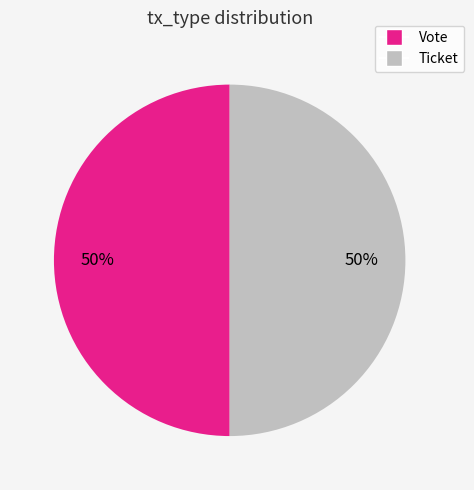

Is the sum of Ticket and Vote greater than half?

Yes